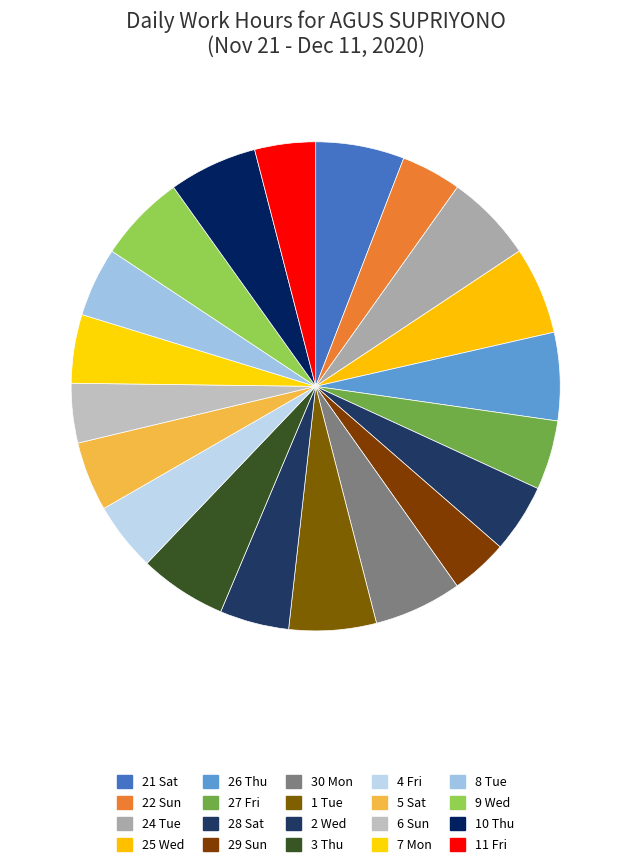

Count the number of slices in the pie.

20